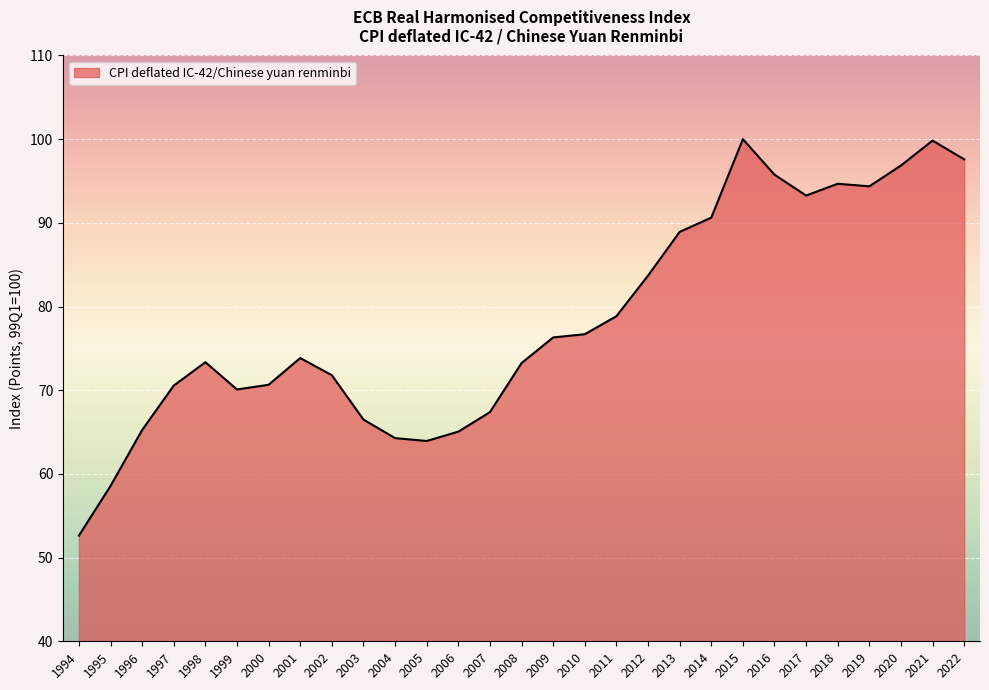

What is the greatest value displayed?

100.0